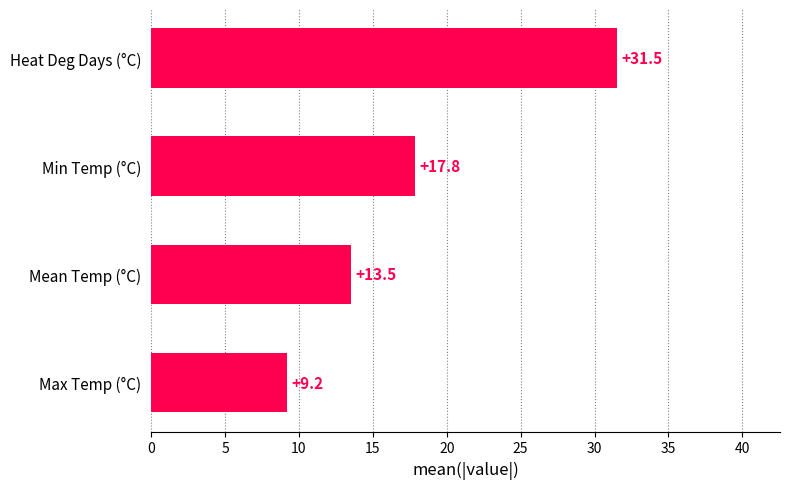

Does the chart contain stacked bars?

No